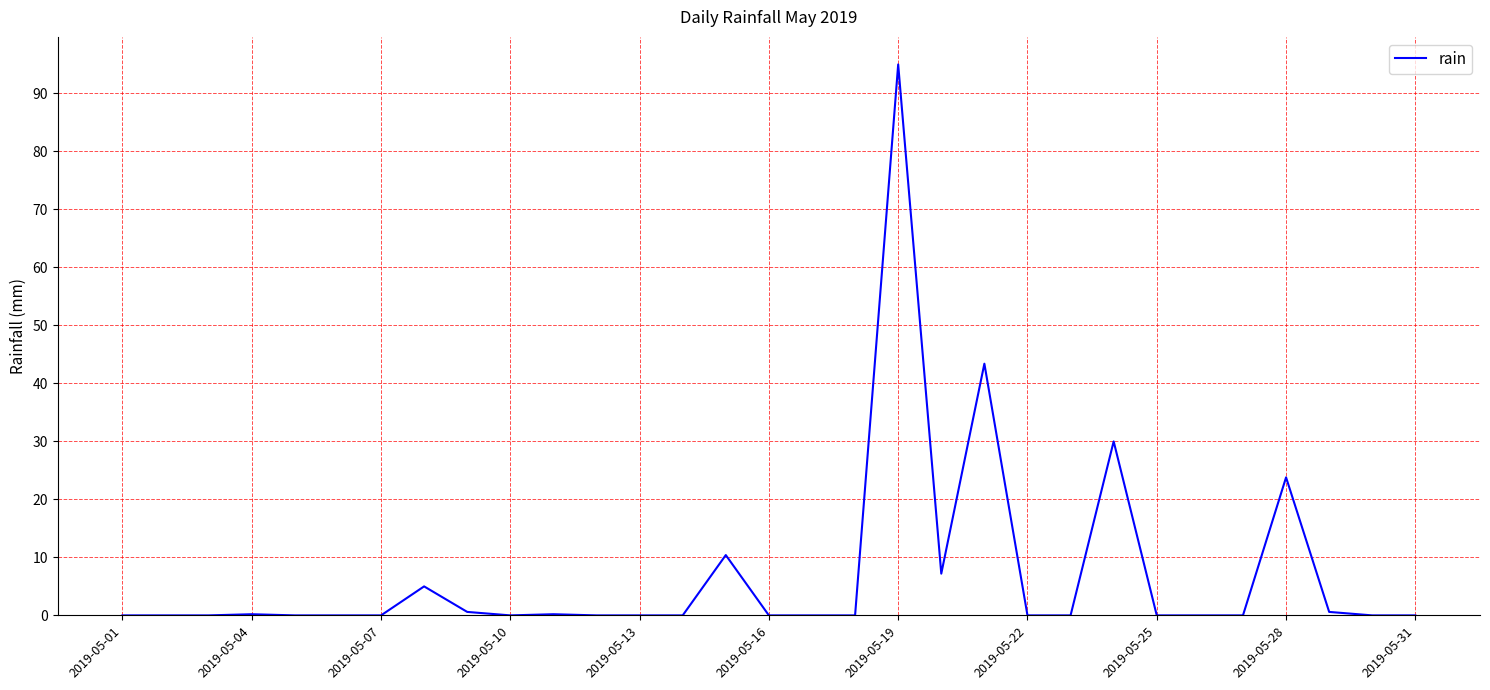

What is the maximum value shown in the chart?

95.0